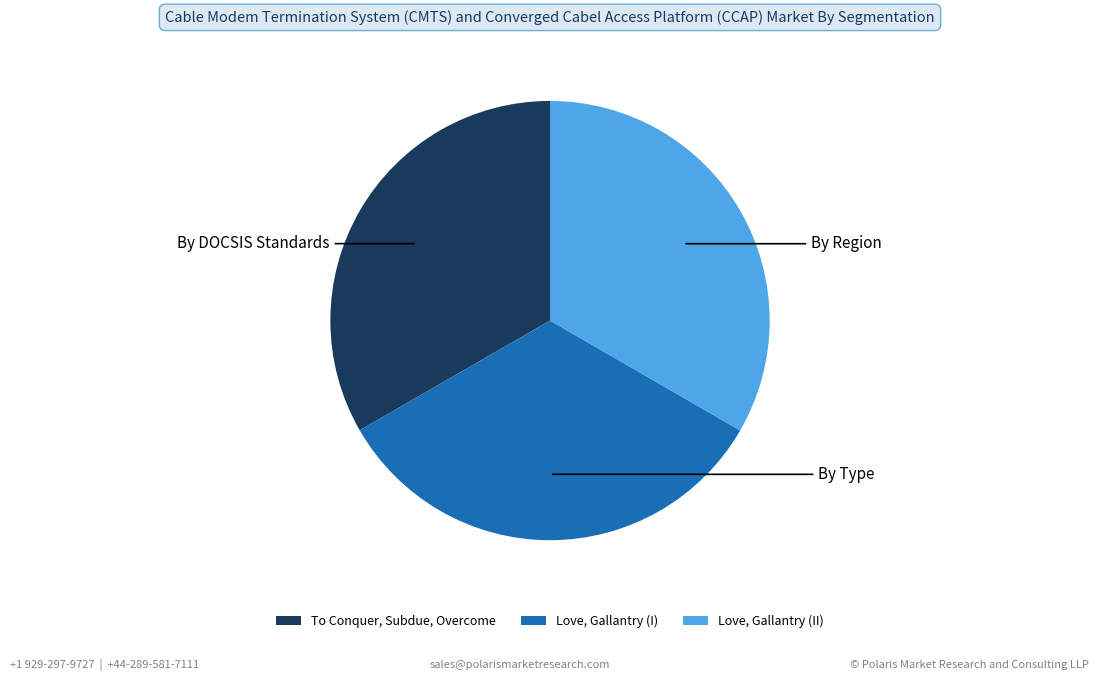

Does Love, Gallantry (I) account for over 50% of the chart?

No